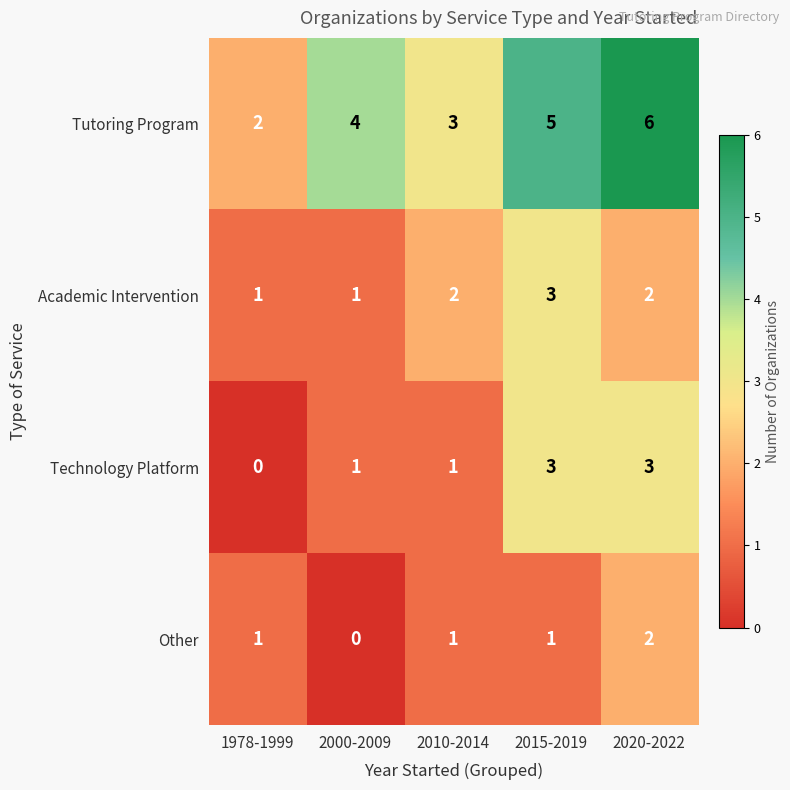

What is the spread (max minus min) of values at 2000-2009?

4